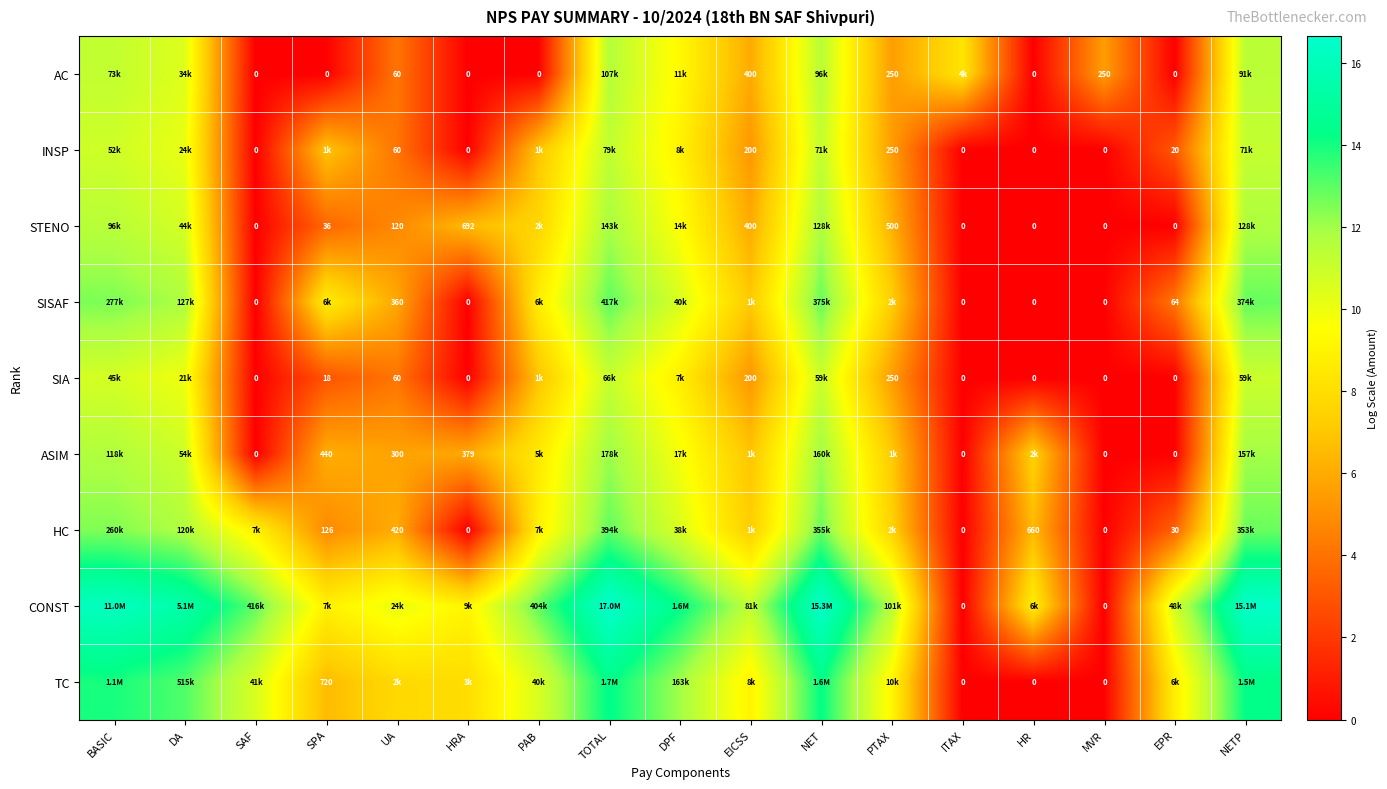

List the labels in order of ASIM value, largest first.

TOTAL, NET, NETP, BASIC, DA, DPF, PAB, HR, PTAX, EICSS, SPA, HRA, UA, SAF, ITAX, MVR, EPR